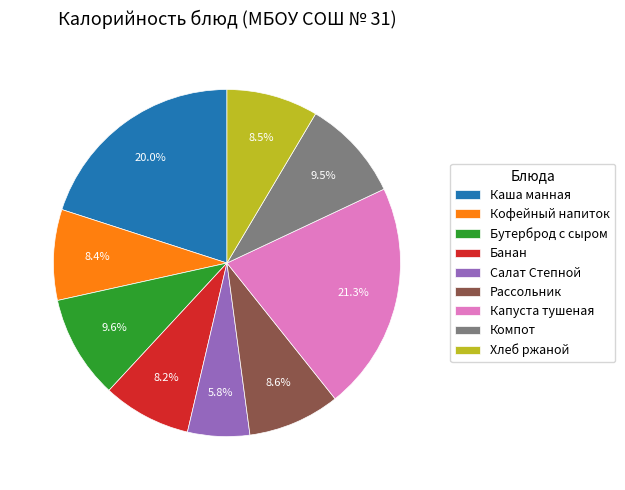

Between Капуста тушеная and Кофейный напиток, which is larger?

Капуста тушеная